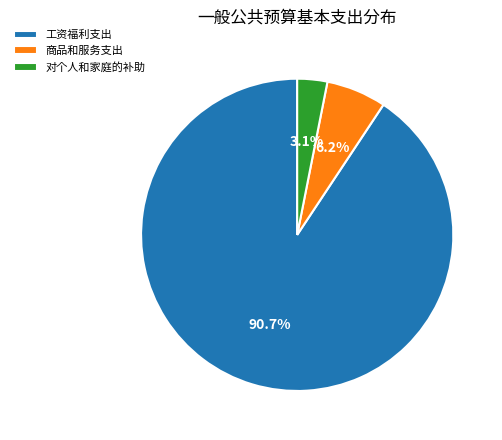

Count the number of slices in the pie.

3